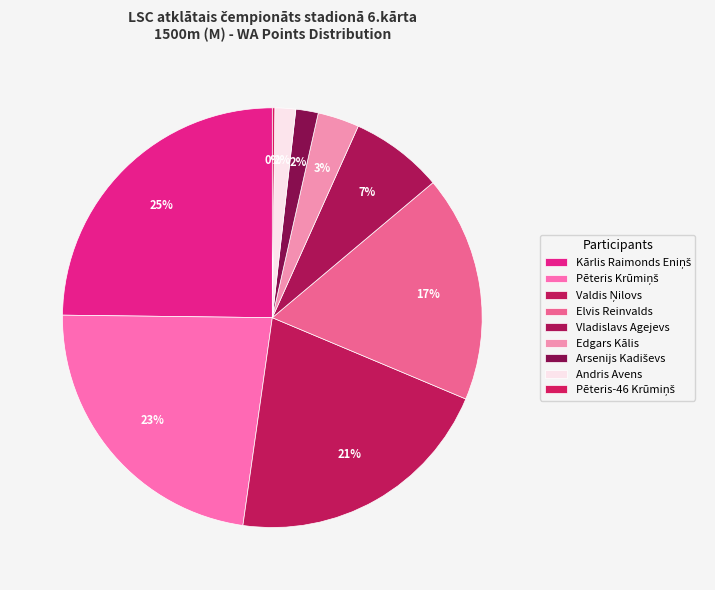

Between Valdis Ņilovs and Elvis Reinvalds, which is larger?

Valdis Ņilovs